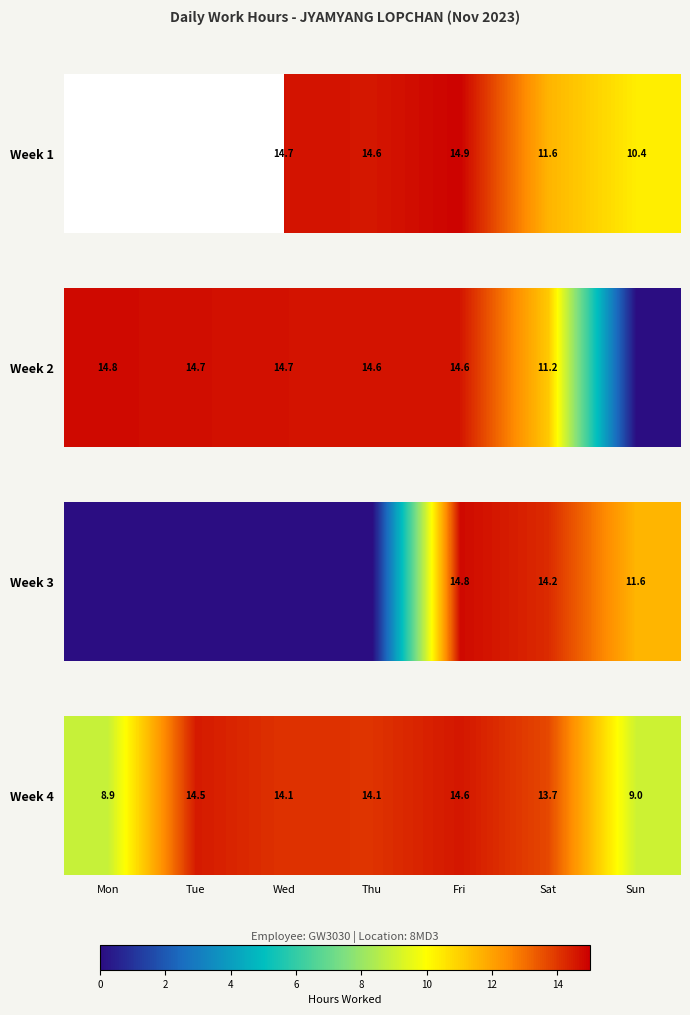

Which label corresponds to the smallest value in the chart?

Mon